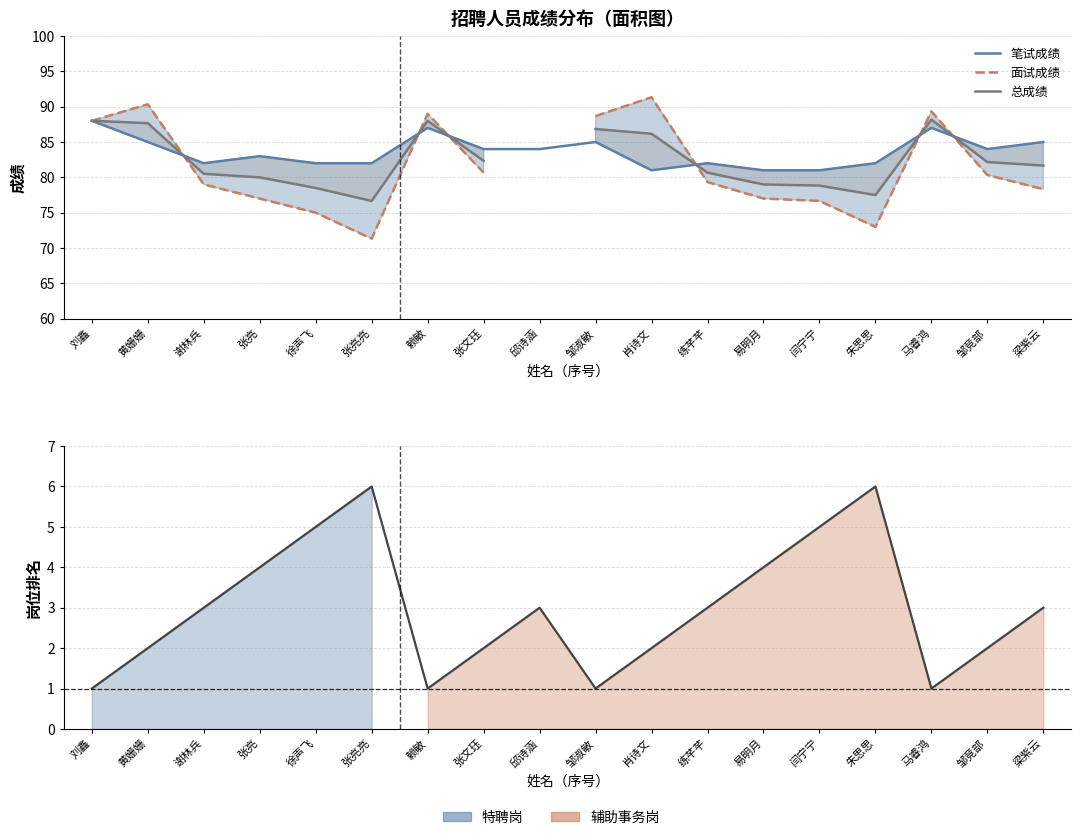

At which category does 笔试成绩 reach its first local valley?

谢林兵